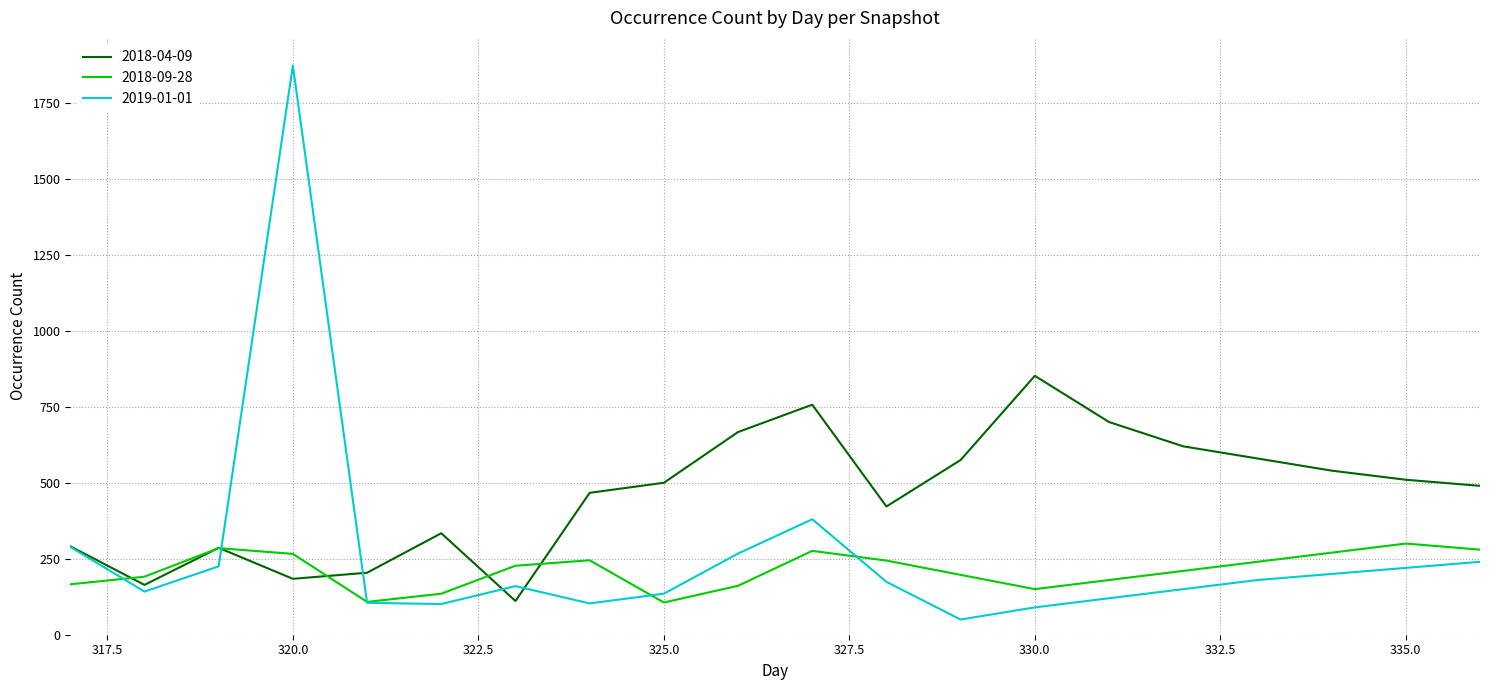

Which series has the widest spread of values?

2019-01-01